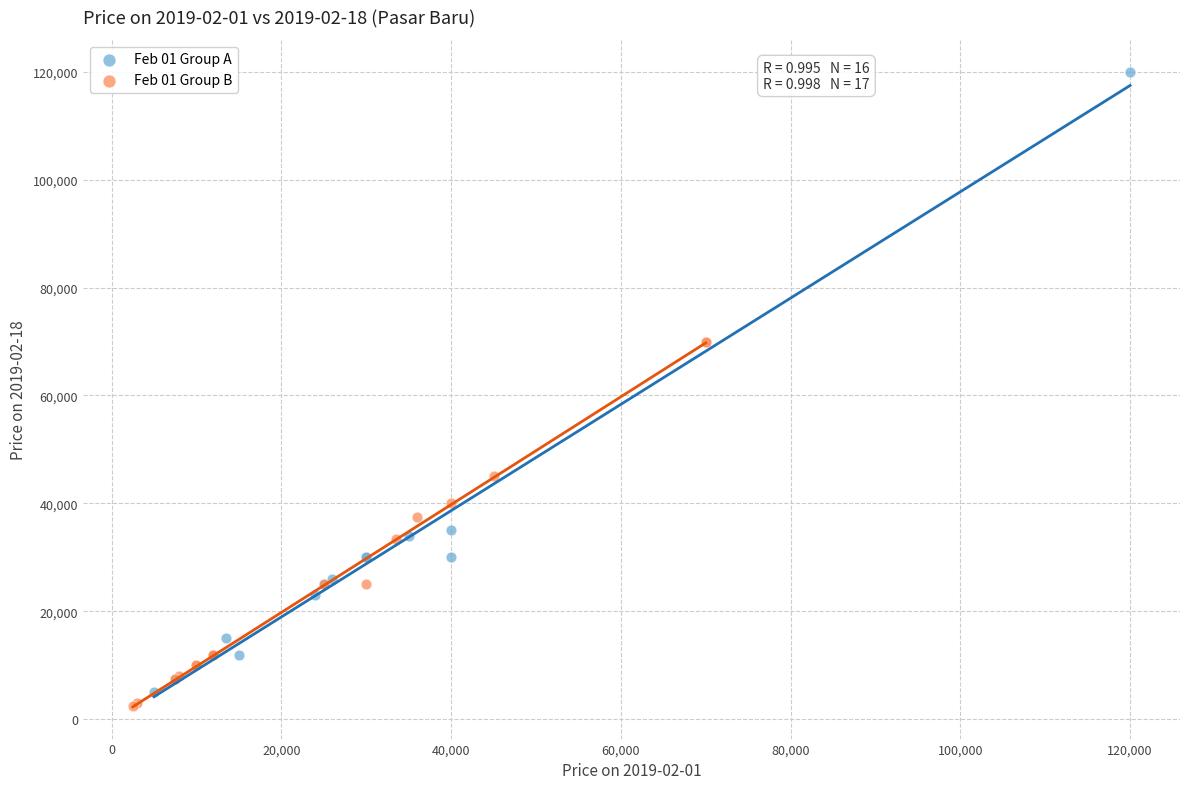

Which series reaches the minimum Y coordinate?

Feb 01 Group B